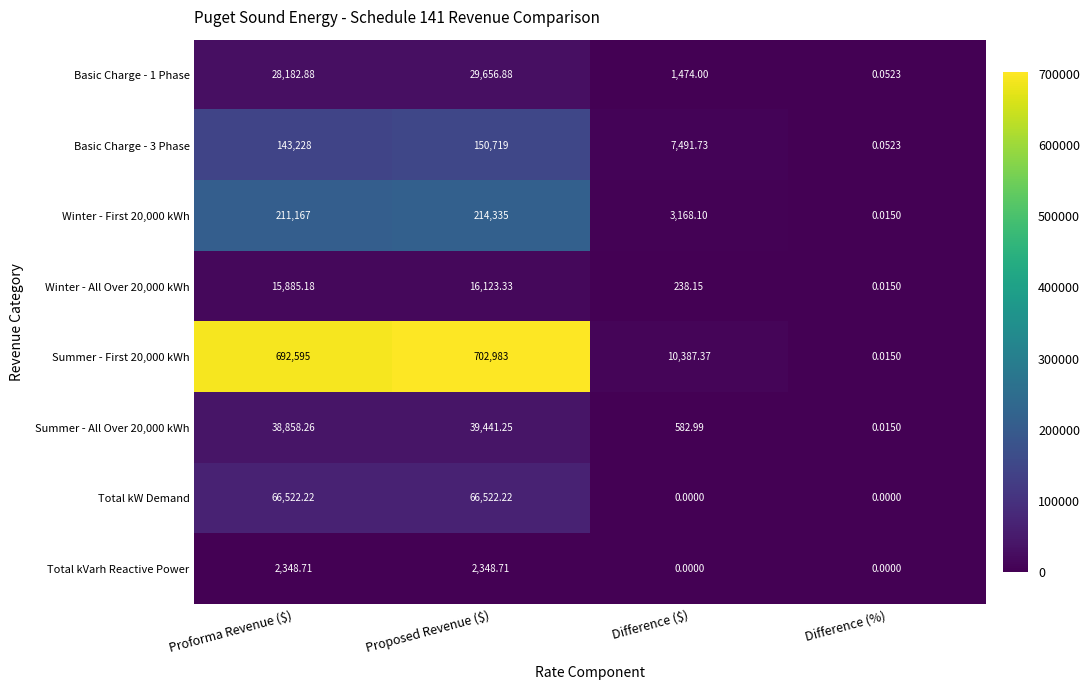

Rank the series at Proposed Revenue ($) from lowest to highest value.

Total kVarh Reactive Power, Winter - All Over 20,000 kWh, Basic Charge - 1 Phase, Summer - All Over 20,000 kWh, Total kW Demand, Basic Charge - 3 Phase, Winter - First 20,000 kWh, Summer - First 20,000 kWh